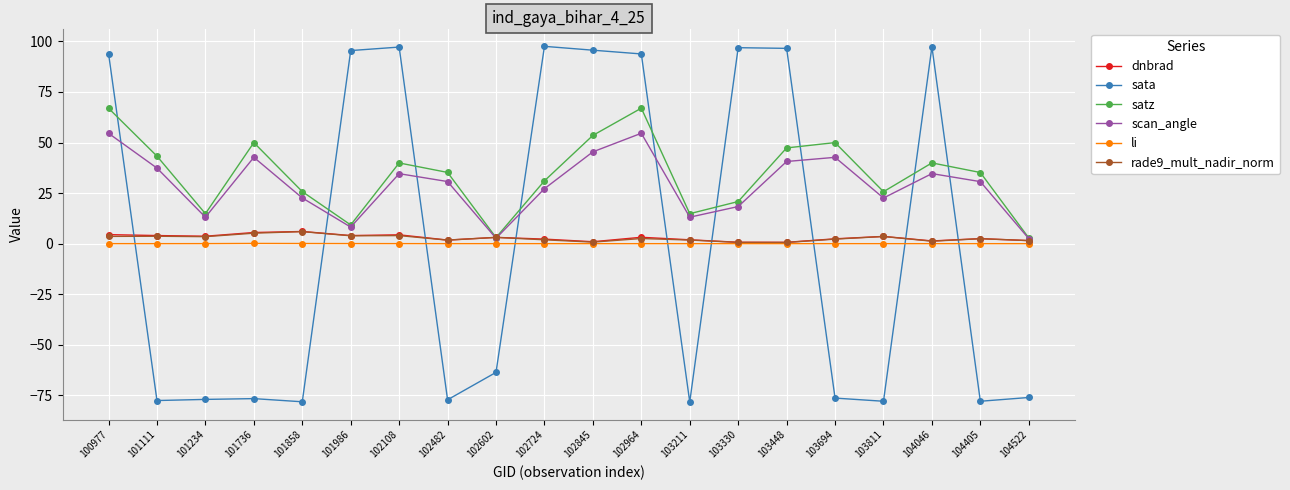

What is the maximum value for scan_angle?

54.6